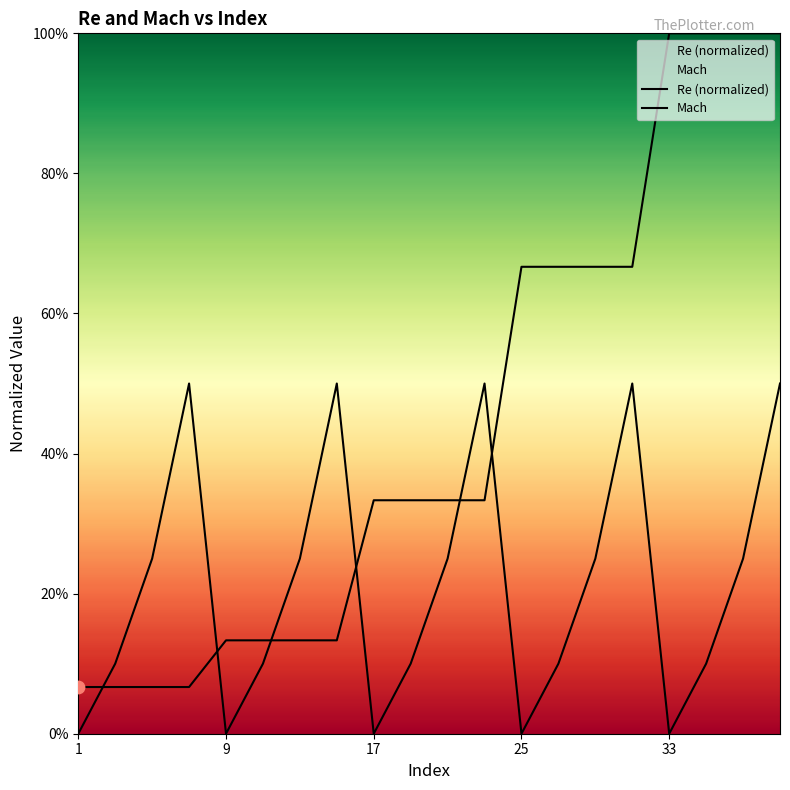

Which series has the largest Y range (max minus min)?

Re (normalized)